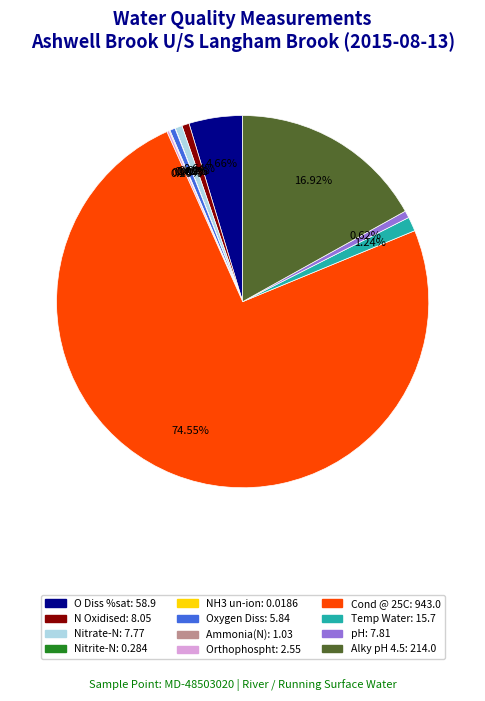

What is the ratio of the value at Alky pH 4.5 to the value at Oxygen Diss?

36.6